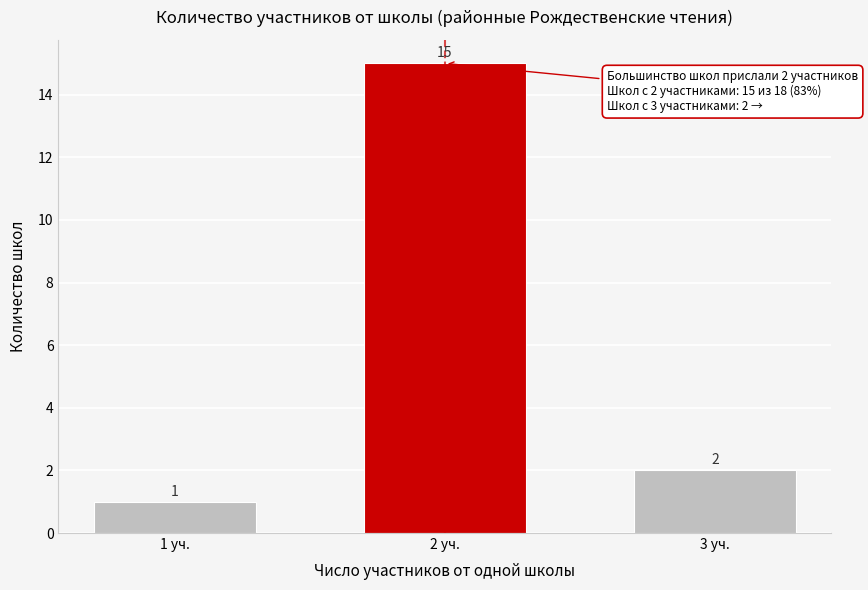

Reading left to right, transcribe all the data shown in this chart.

1 уч.=1	2 уч.=15	3 уч.=2